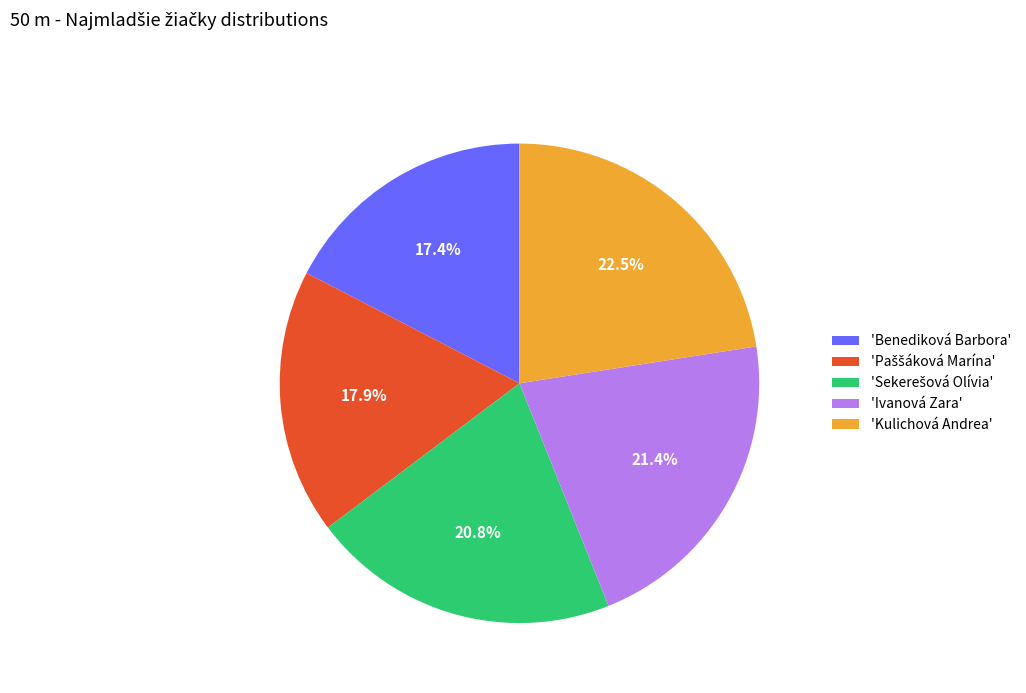

What is the ratio of the value at 'Benediková Barbora' to the value at 'Ivanová Zara'?

0.8